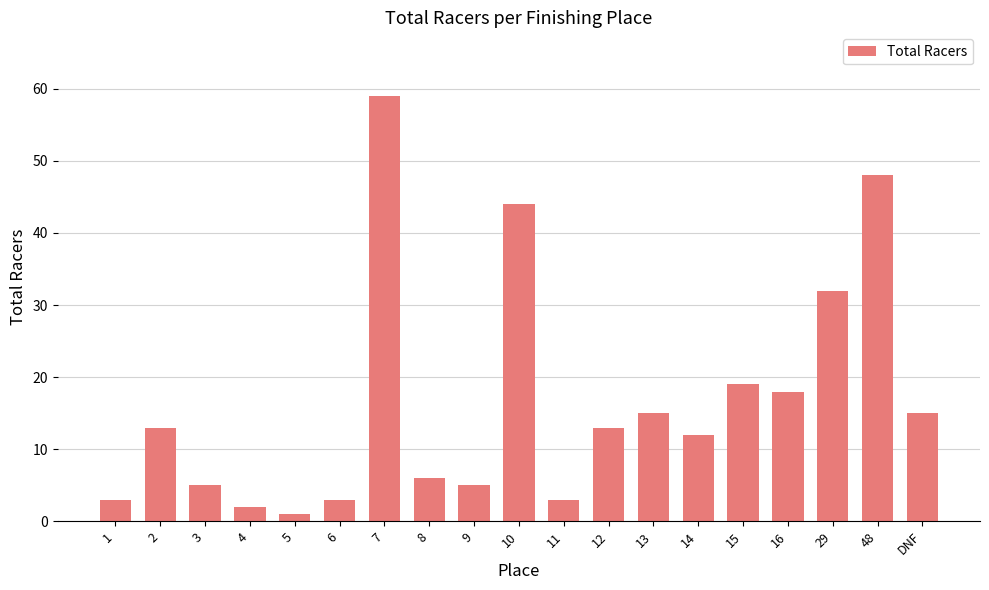

What is the sum of all values?

316